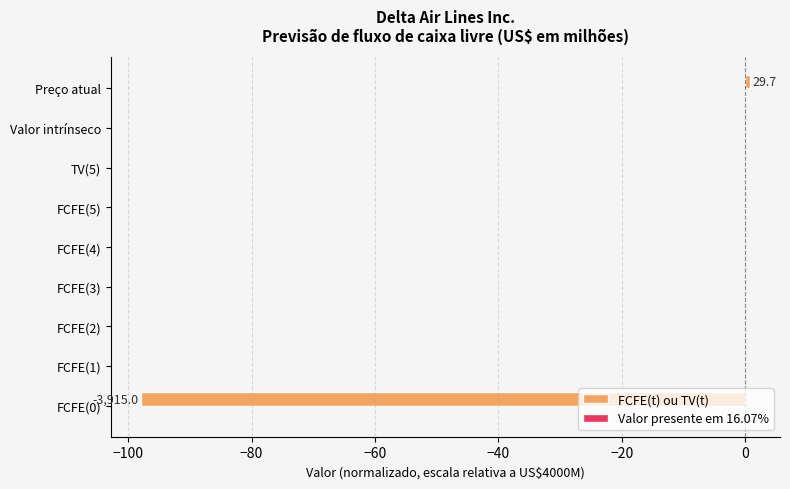

Reading bottom to top, what are all the values shown in this chart?

FCFE(0)=-97.9	FCFE(1)=0.0	FCFE(2)=0.0	FCFE(3)=0.0	FCFE(4)=0.0	FCFE(5)=0.0	TV(5)=0.0	Valor intrínseco=0.0	Preço atual=0.7